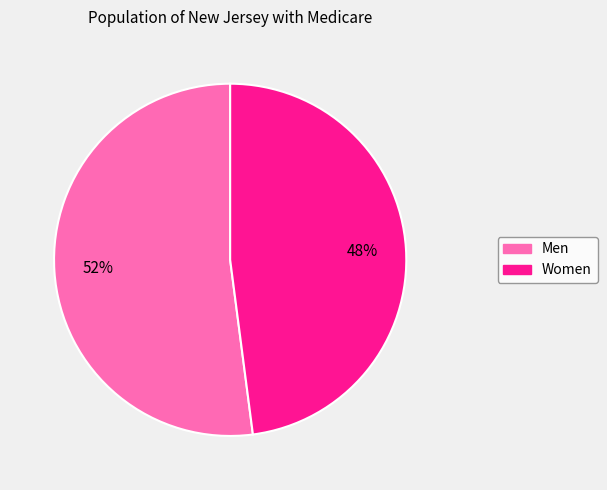

To the nearest percent, what percentage of the pie is Men?

52%